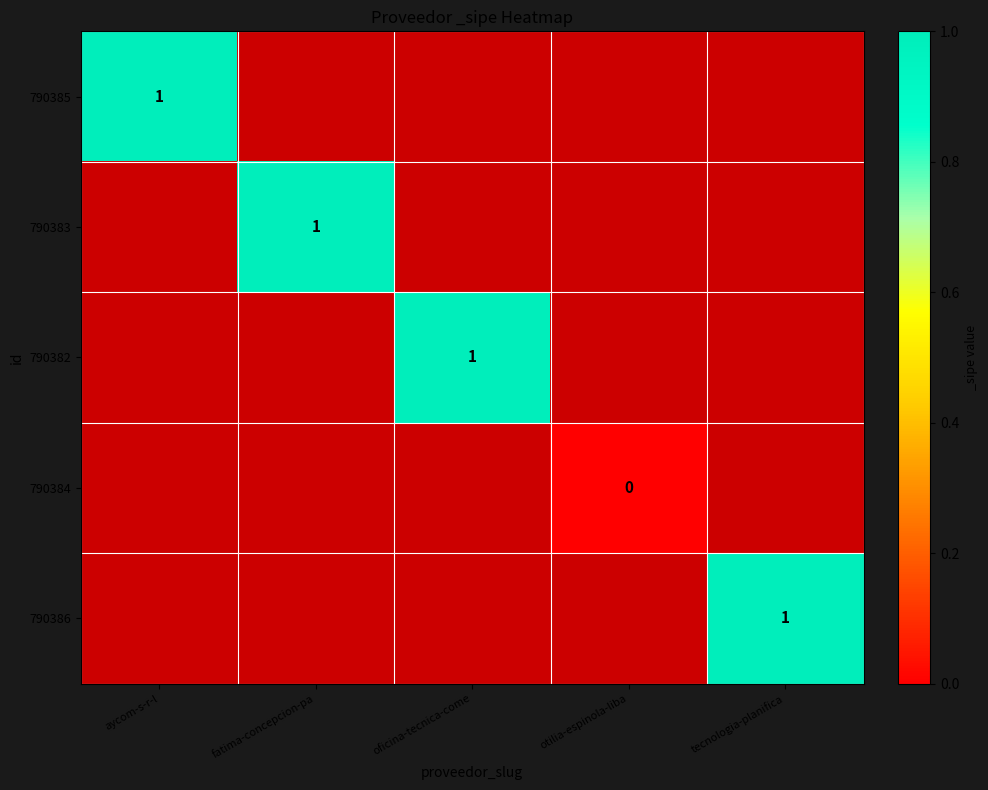

List the series in order of their overall mean, lowest first.

790385, 790383, 790382, 790384, 790386